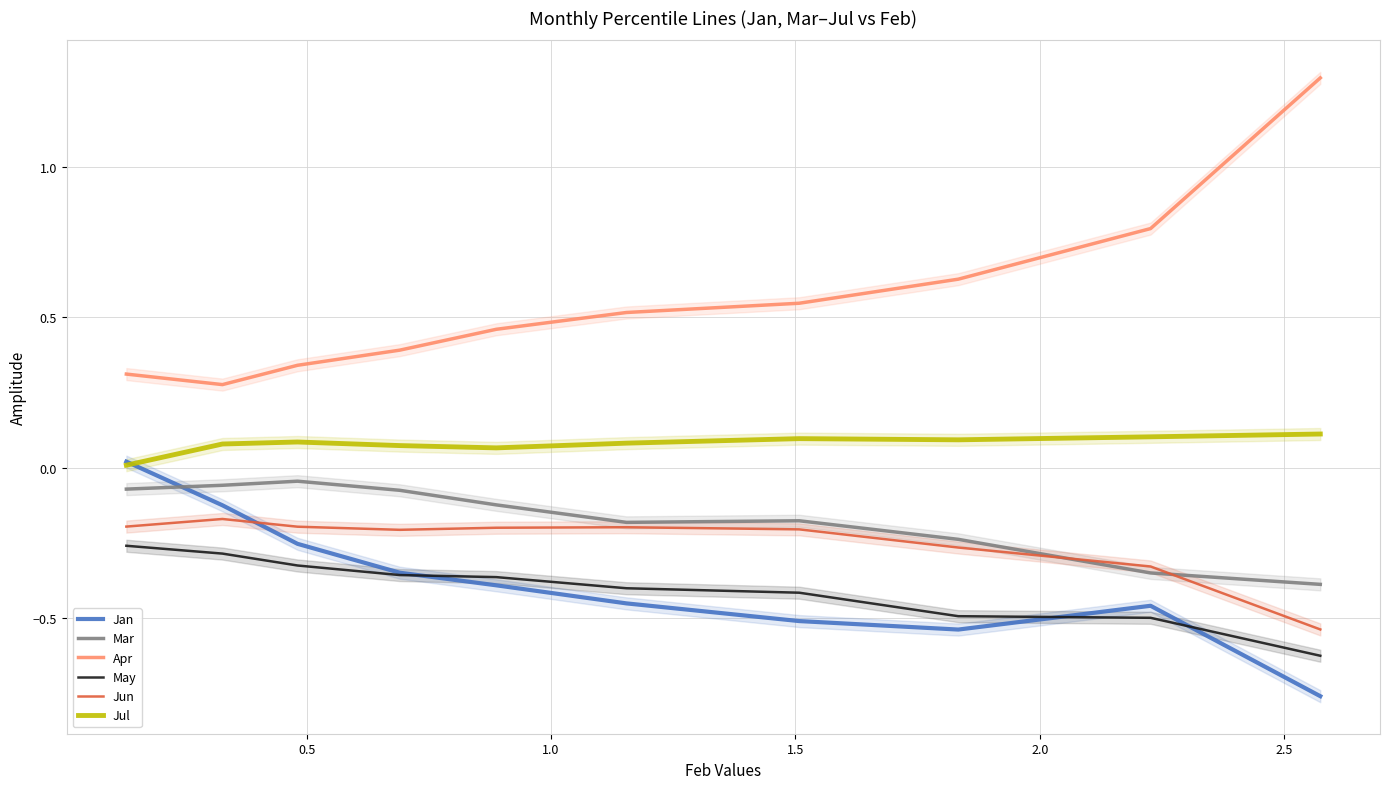

Reading left to right, extract all data points from this chart.

Jan: 0.0	-0.1	-0.3	-0.3	-0.4	-0.5	-0.5	-0.5	-0.5	-0.8
Mar: -0.1	-0.1	-0.0	-0.1	-0.1	-0.2	-0.2	-0.2	-0.3	-0.4
Apr: 0.3	0.3	0.3	0.4	0.5	0.5	0.5	0.6	0.8	1.3
May: -0.3	-0.3	-0.3	-0.4	-0.4	-0.4	-0.4	-0.5	-0.5	-0.6
Jun: -0.2	-0.2	-0.2	-0.2	-0.2	-0.2	-0.2	-0.3	-0.3	-0.5
Jul: 0.0	0.1	0.1	0.1	0.1	0.1	0.1	0.1	0.1	0.1